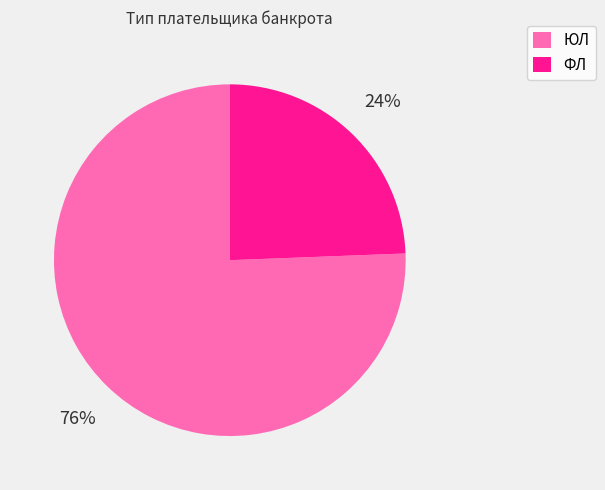

How many segments does this pie chart have?

2